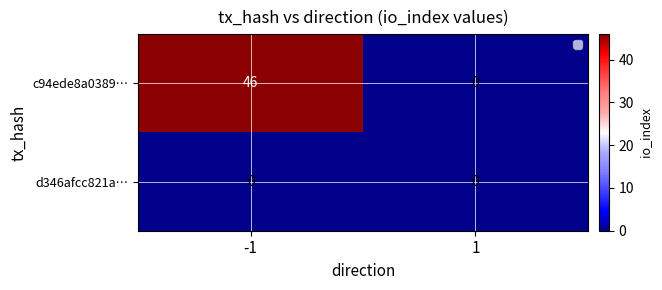

At how many categories does at least one series exceed 19?

1